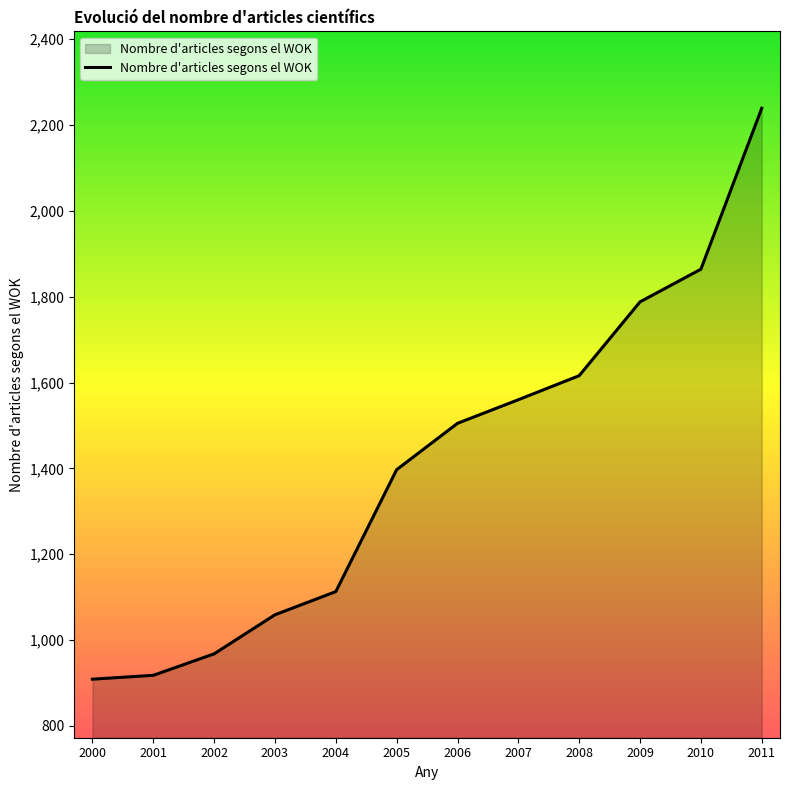

What is the change in value from 2000 to 2008?

+707